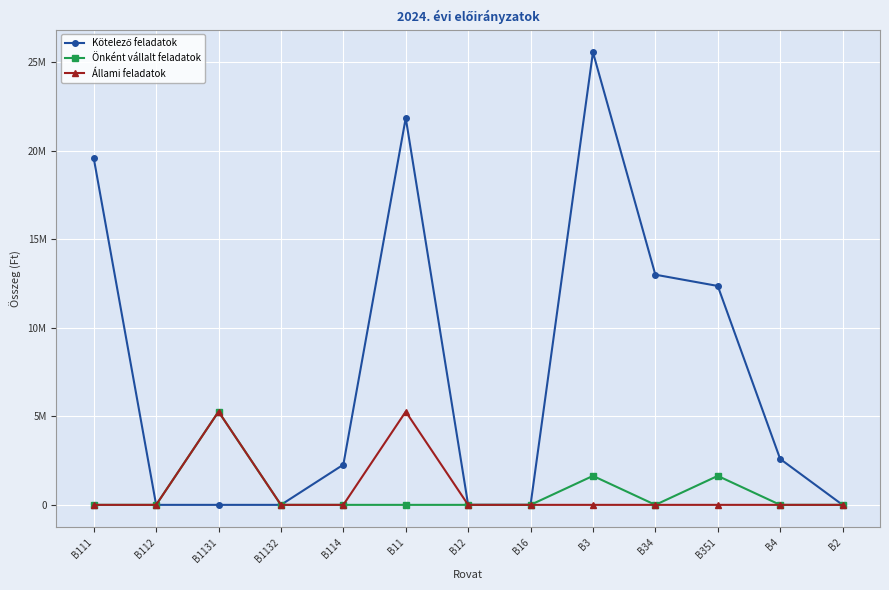

True or false: Állami feladatok and Kötelező feladatok cross at least once.

False